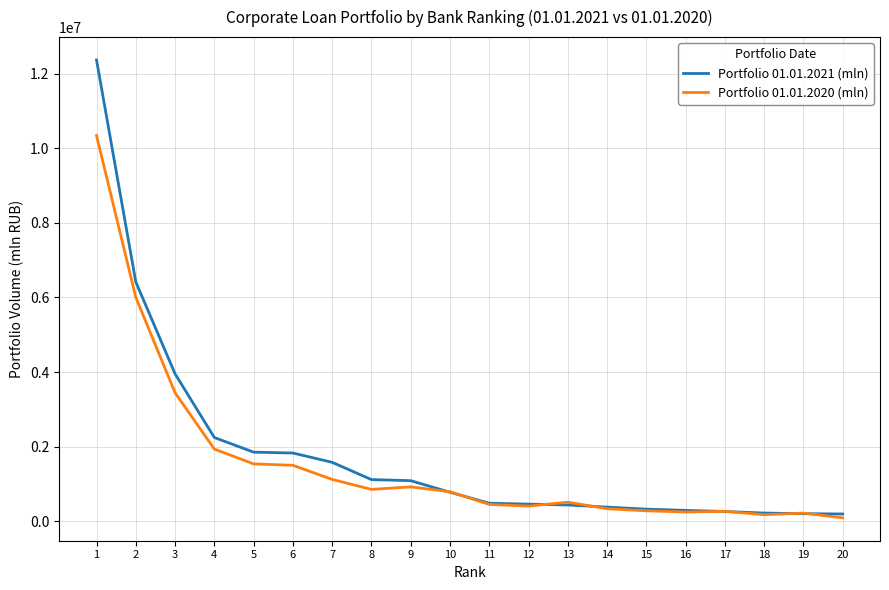

Rank the series by their maximum value, from highest to lowest.

Portfolio 01.01.2021 (mln), Portfolio 01.01.2020 (mln)